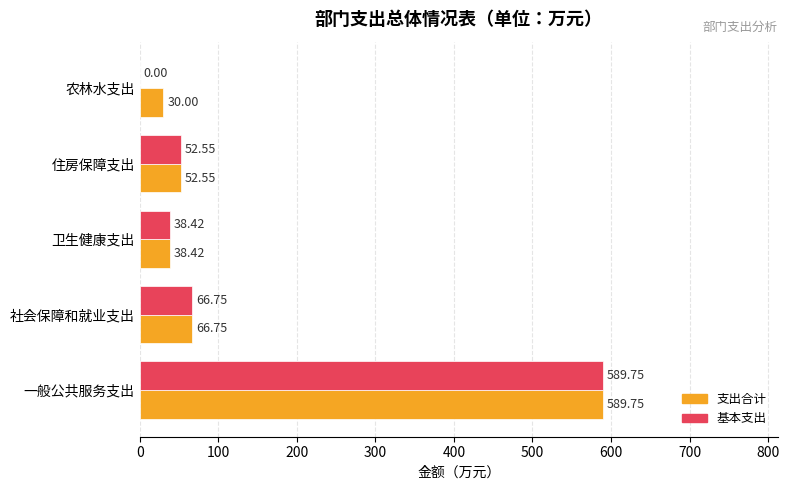

At which label is 支出合计 closest to 309?

社会保障和就业支出